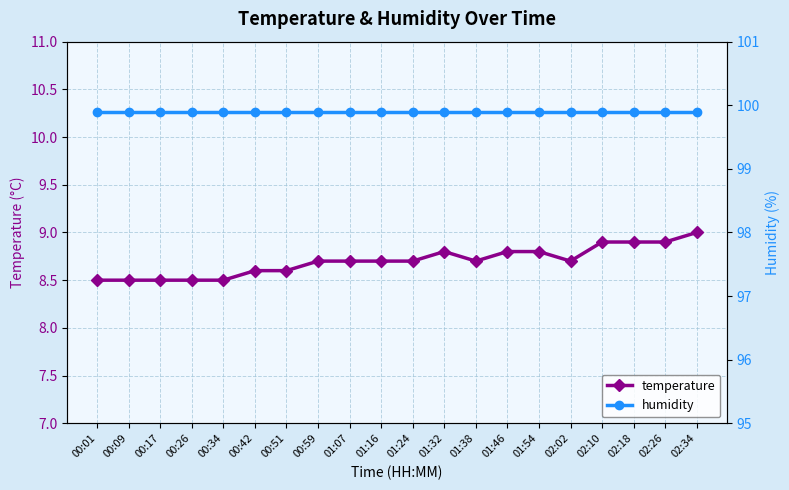

At which category is the sum across all series the highest?

02:34